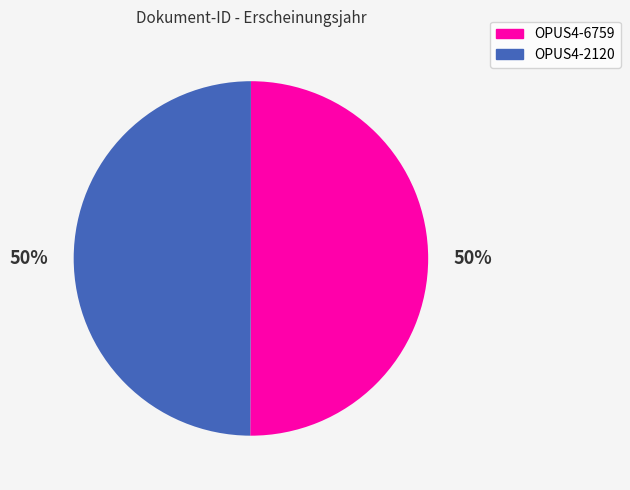

What is the ratio of the value at OPUS4-2120 to the value at OPUS4-6759?

1.0